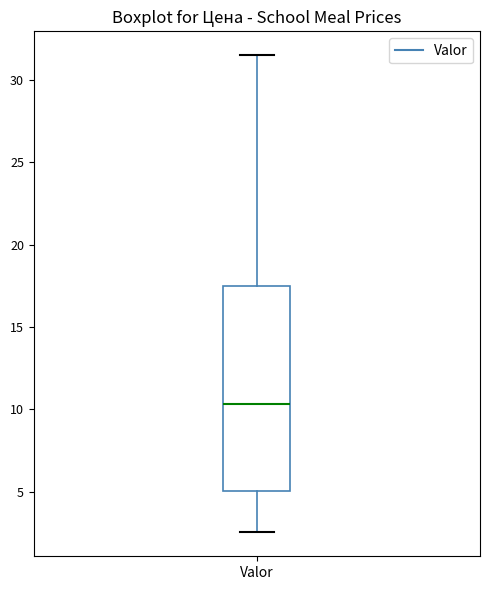

Transcribe this box plot: give where the median line is, the range the box spans, and where the two whiskers end, as read against the y-axis. The values are not printed on the chart, so give them approximately, as read against the axis.

median 10.5, box 5.0 to 17.5, whiskers 2.5 to 31.5